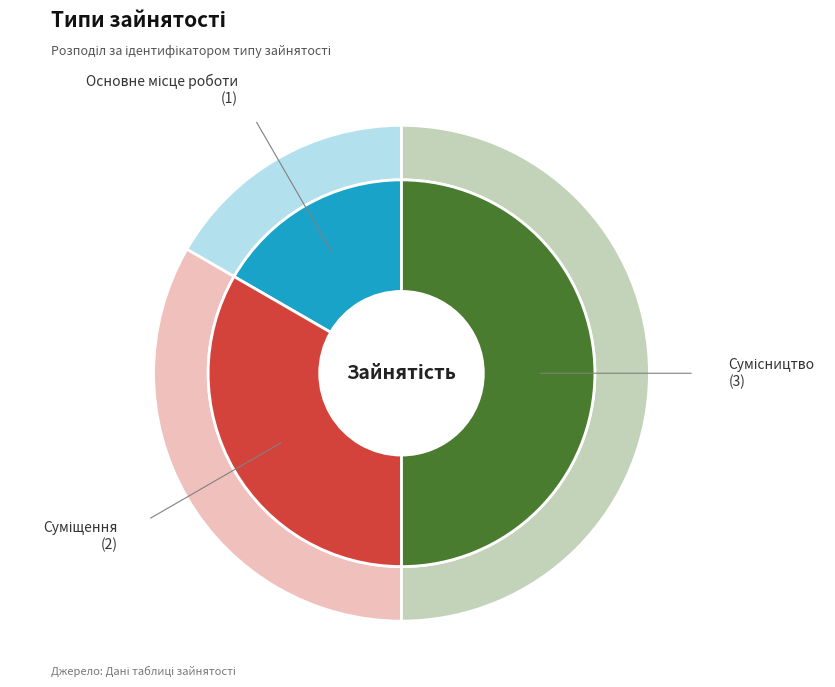

What is the ratio of the value at Суміщення to the value at Основне місце роботи?

2.0